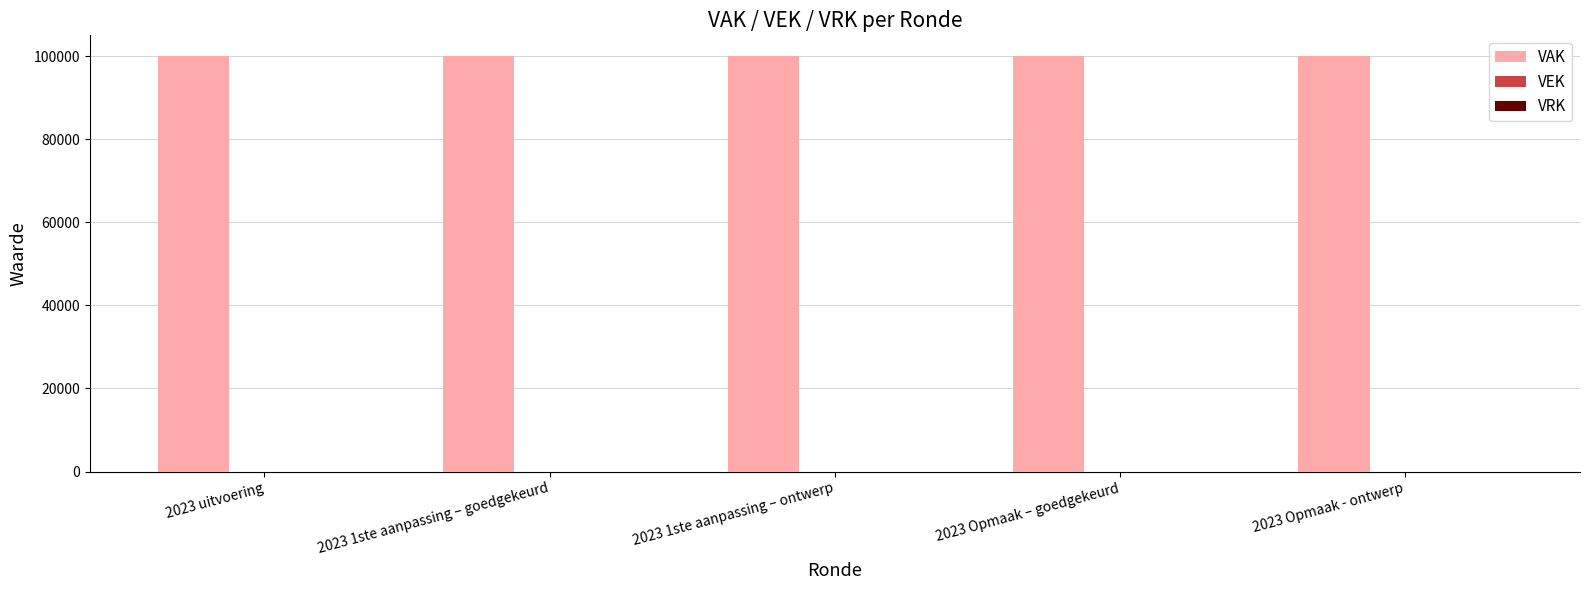

Which series has the widest spread of values?

VAK